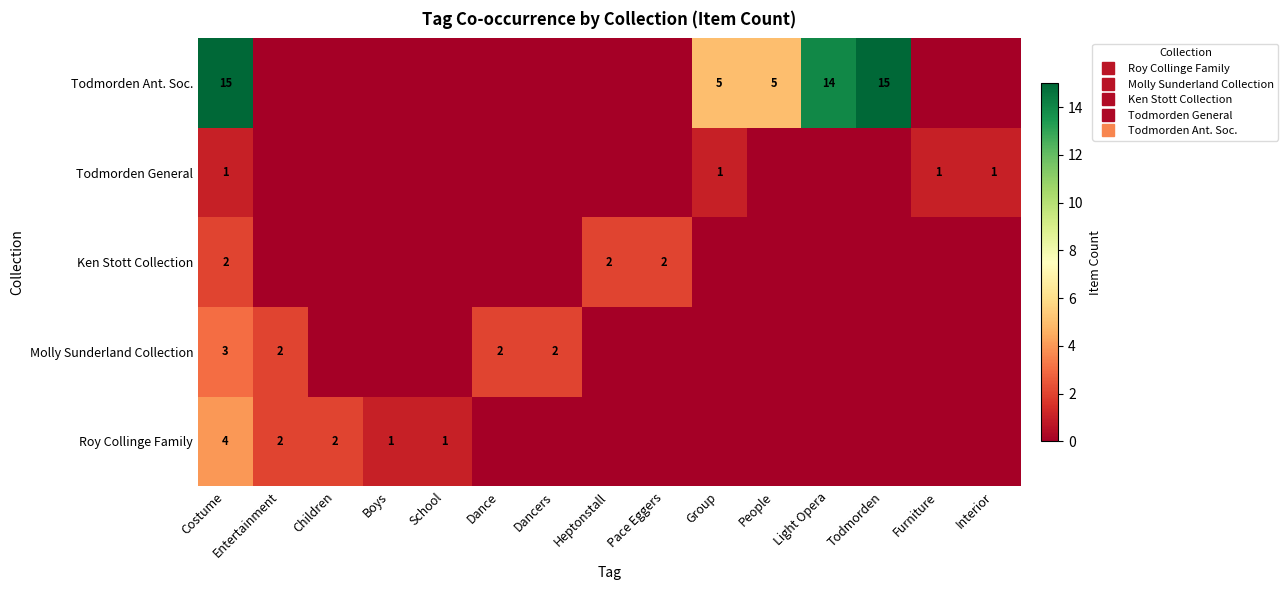

How many series are shown in this chart?

5